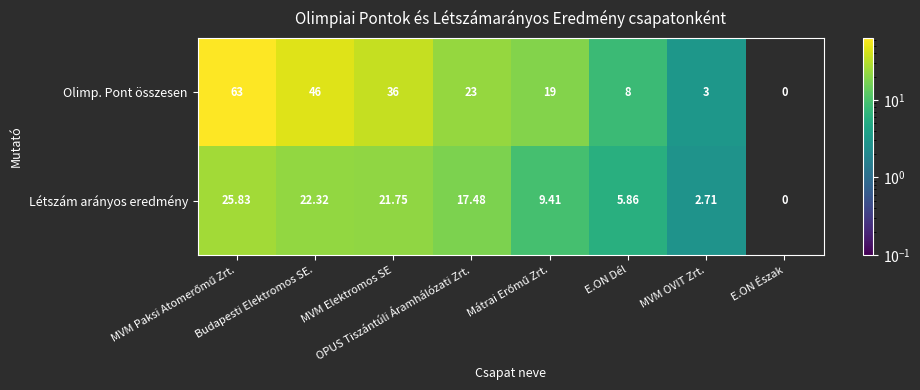

How many series are shown in this chart?

2